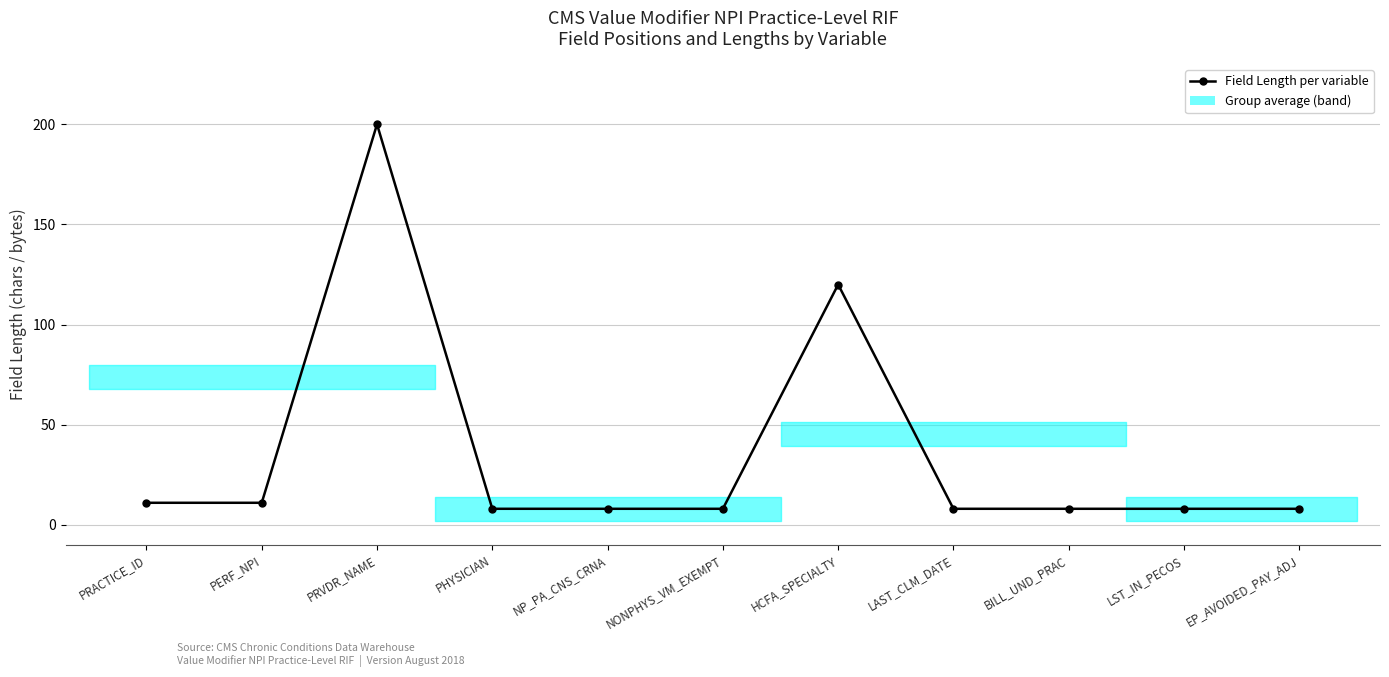

Which label corresponds to the largest value in the chart?

PRVDR_NAME